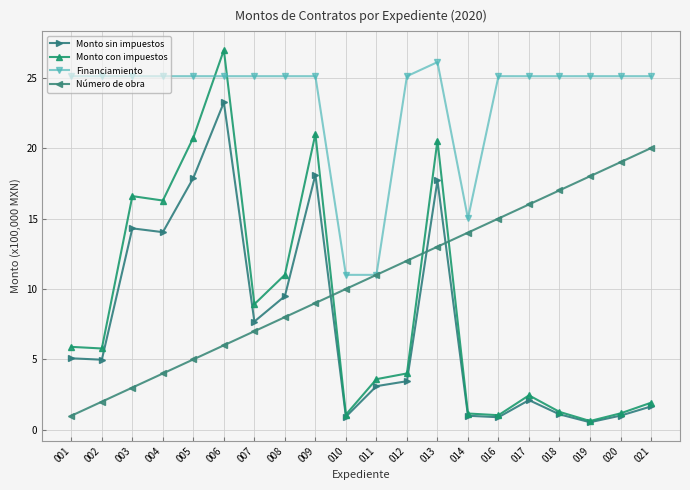

True or false: Número de obra and Monto con impuestos cross at least once.

True